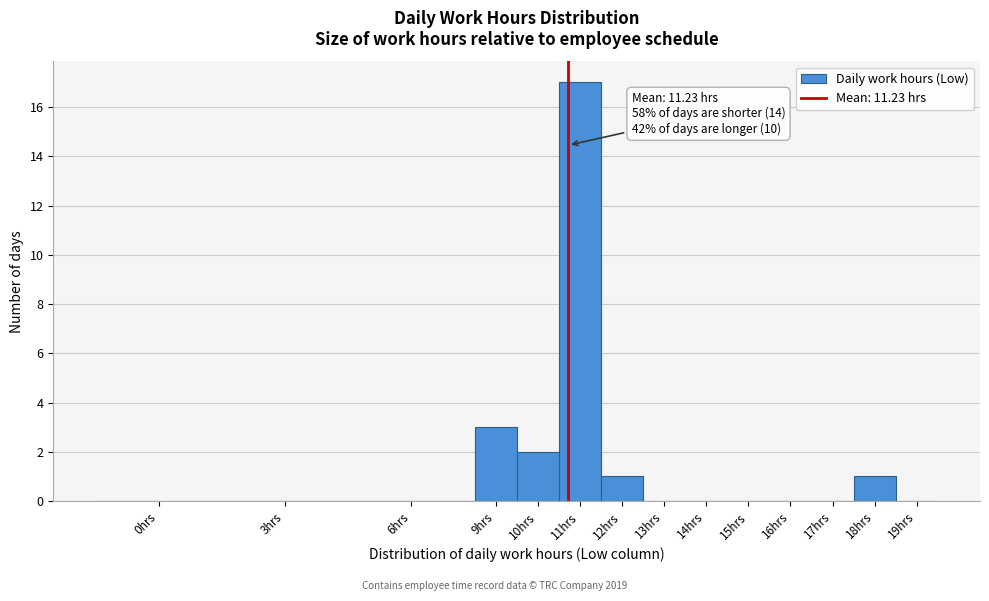

Reading left to right, extract all data points from this chart.

0hrs=0	3hrs=0	6hrs=0	9hrs=3	10hrs=2	11hrs=17	12hrs=1	13hrs=0	14hrs=0	15hrs=0	16hrs=0	17hrs=0	18hrs=1	19hrs=0